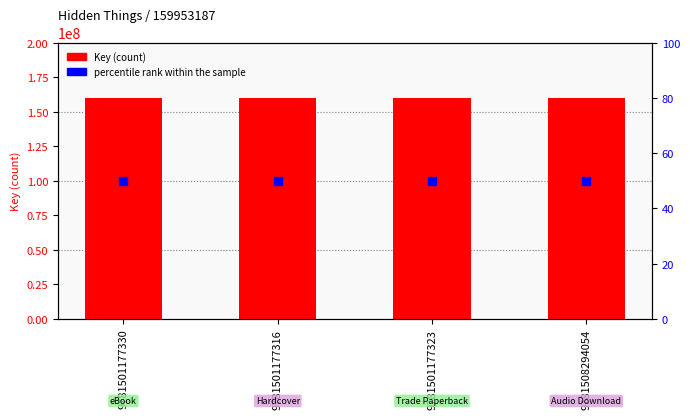

Is the value of percentile rank within the sample at 9781501177316 greater than the value of Key at 9781501177323?

No